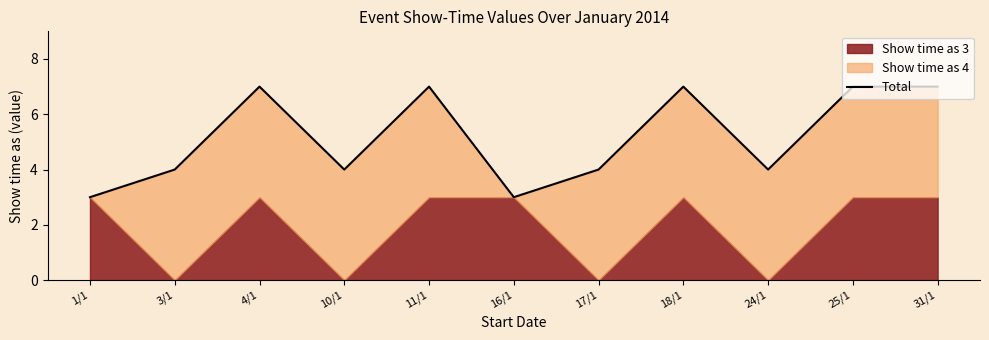

Does the chart display data point markers on the line(s)?

No